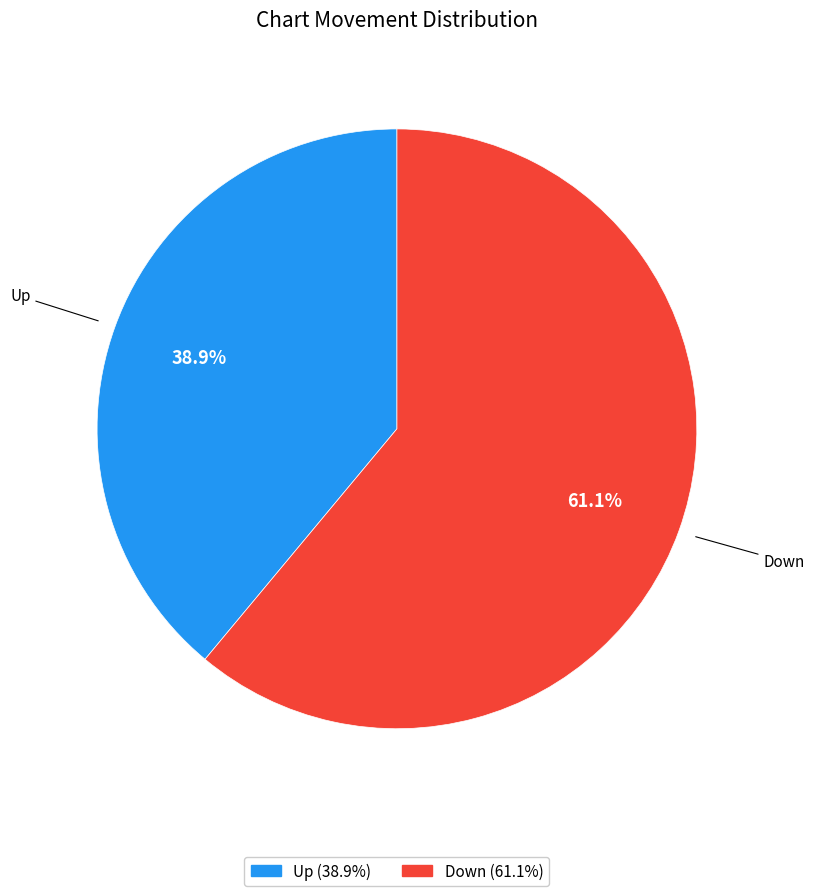

Is there any slice that represents more than half of the pie?

Yes